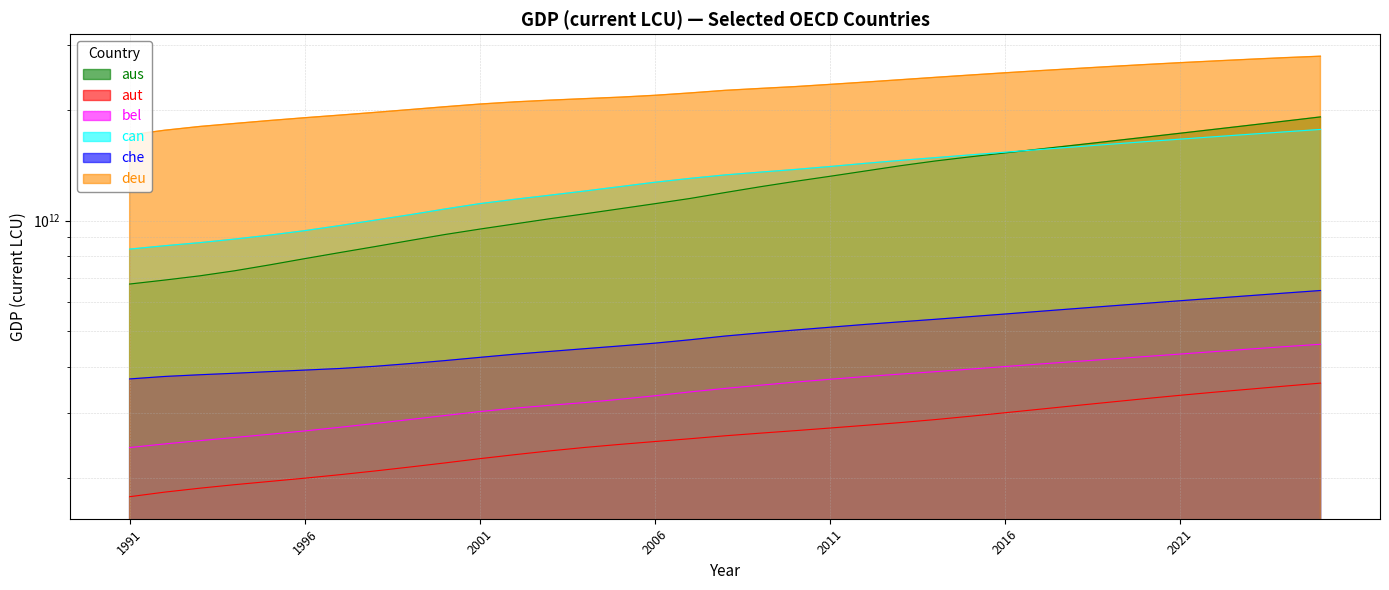

Which category has the highest value in the can series?

2025